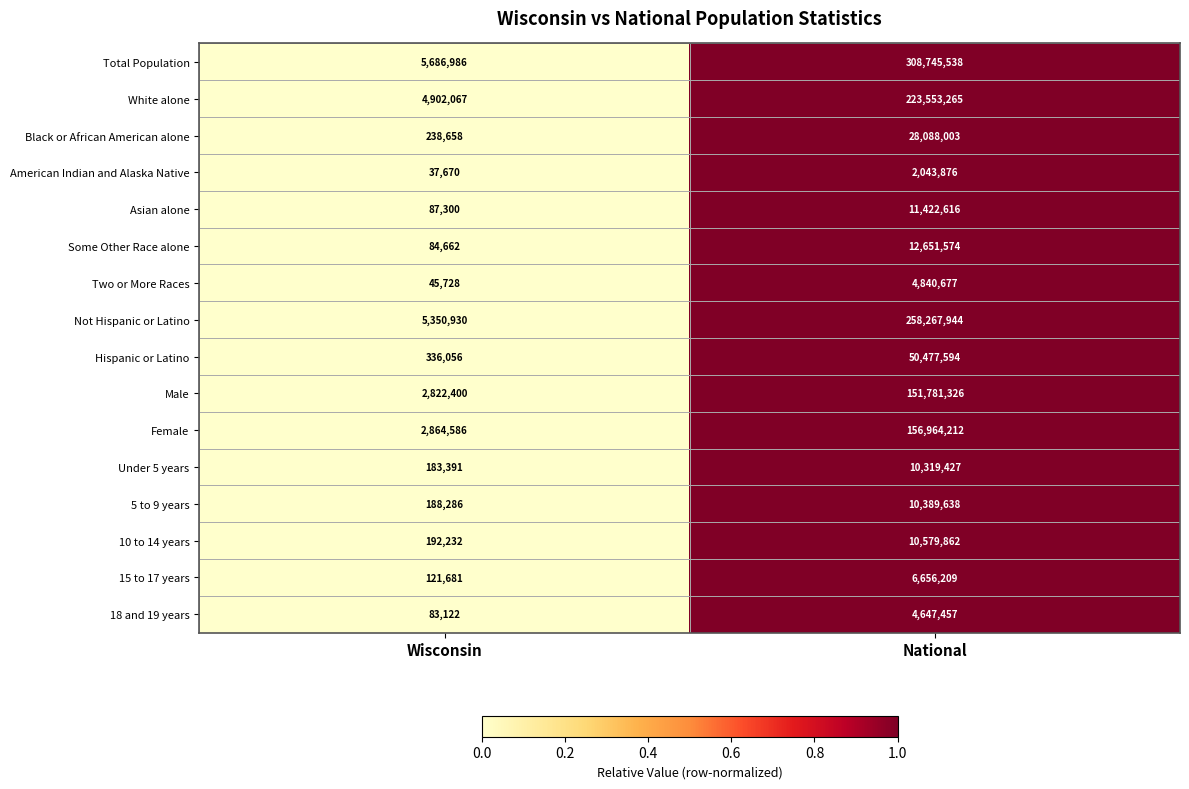

What is the spread (max minus min) of values at National?

306701662